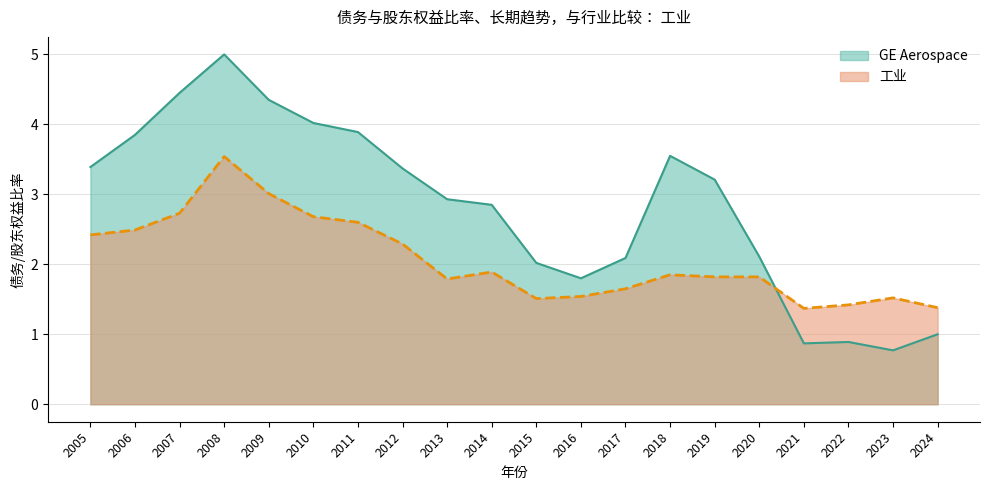

What are all the series names shown in the legend?

GE Aerospace, 工业